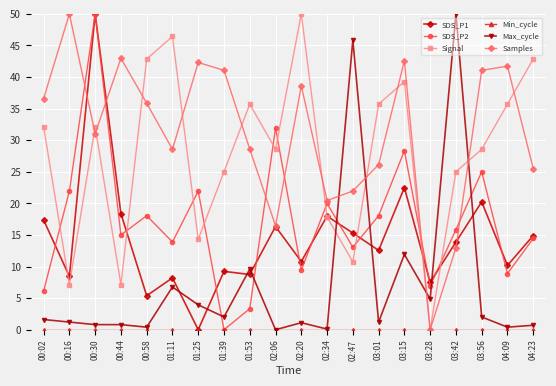

Which category has the lowest value in the SDS_P1 series?

01:25